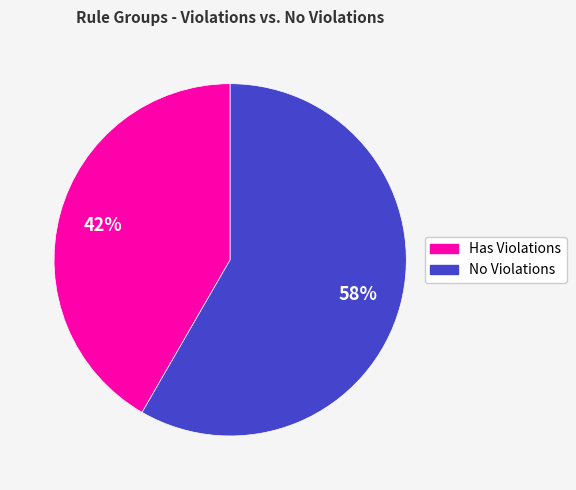

Does any single category account for the majority?

Yes